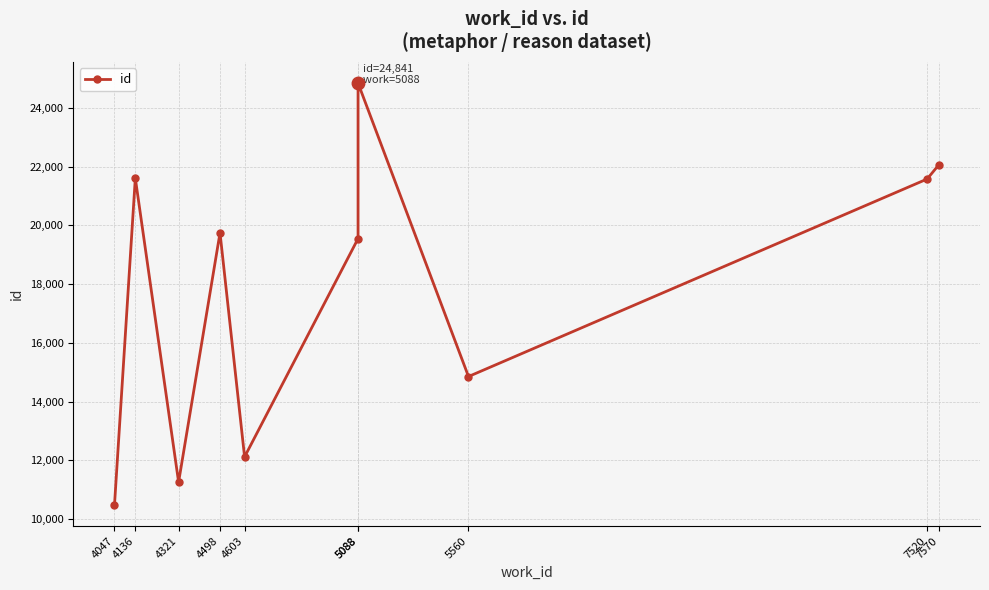

True or false: there are more than 2 points higher than both neighbors.

True